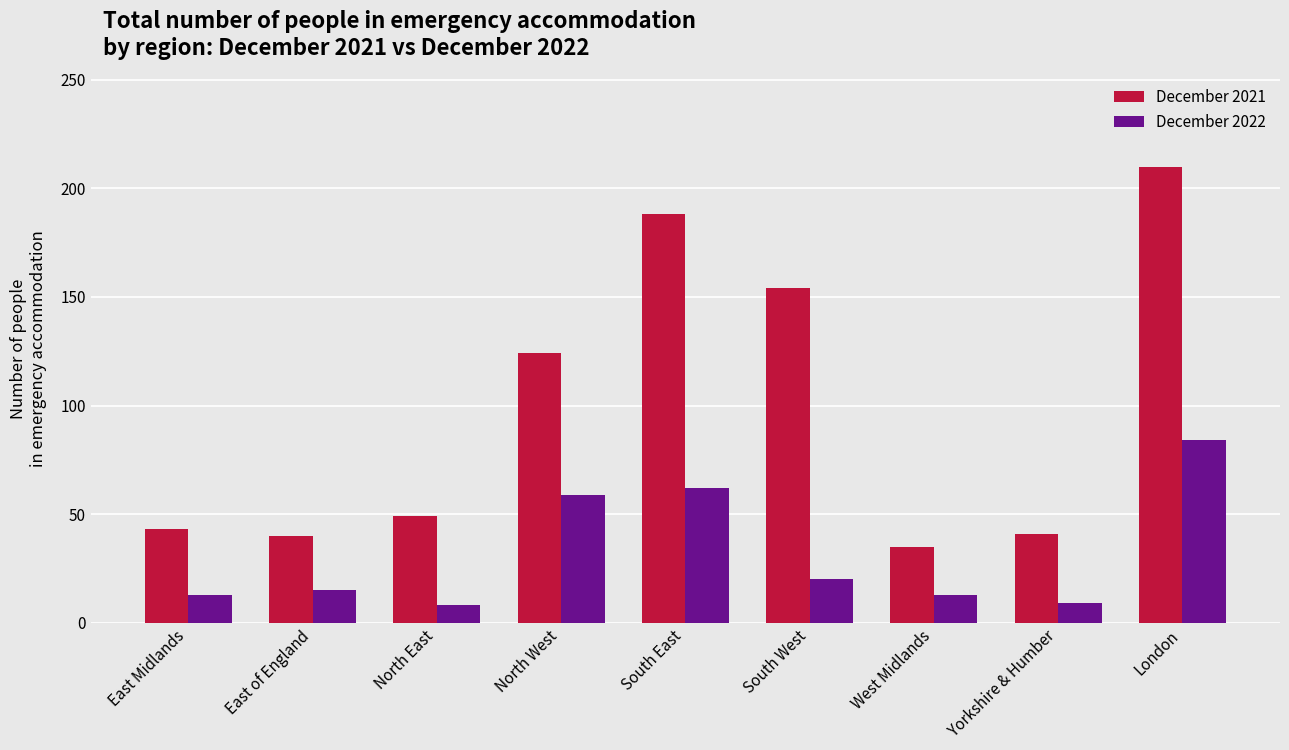

What is the difference between the maximum and minimum values in the December 2021 series?

175